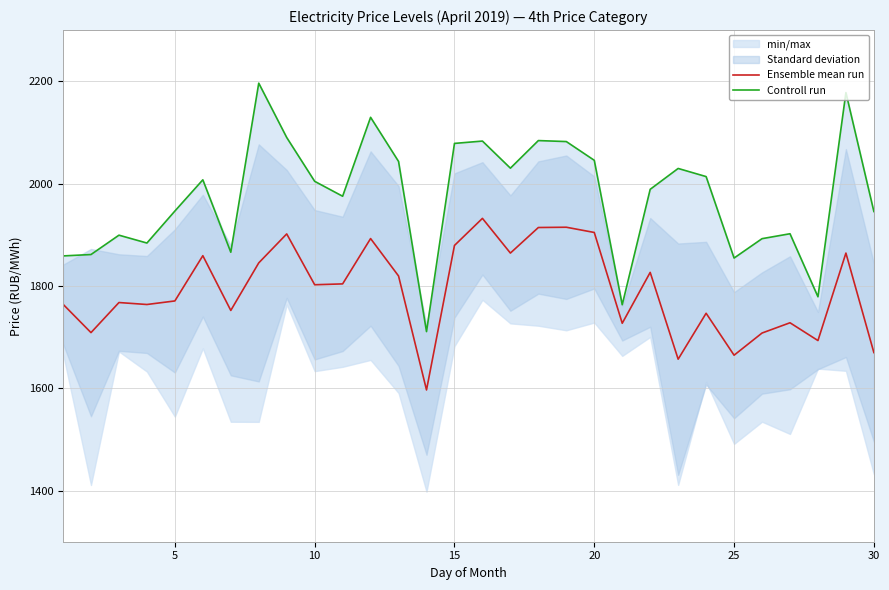

True or false: Controll run and Ensemble mean run cross at least once.

False